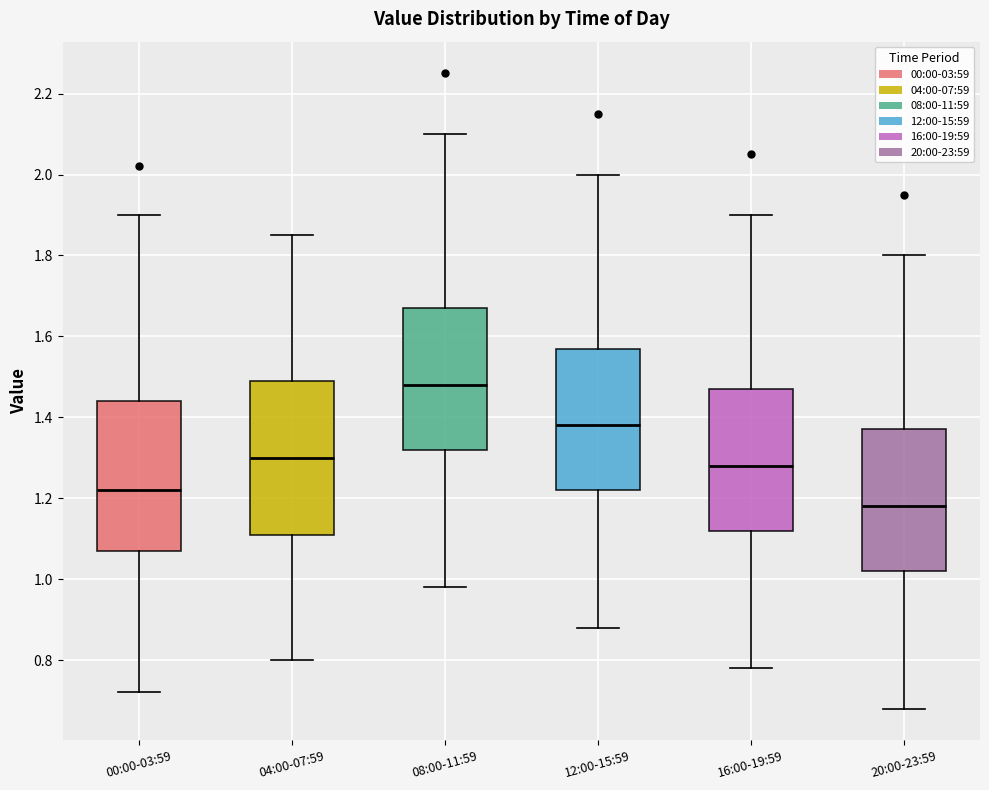

Reading left to right, read every box against the y-axis: the position of its median line, the range the box covers, and the ends of its whiskers. The values are not printed on the chart, so give them approximately, as read against the axis.

00:00-03:59: median 1.22, box 1.08 to 1.44, whiskers 0.72 to 1.90
04:00-07:59: median 1.30, box 1.12 to 1.50, whiskers 0.80 to 1.86
08:00-11:59: median 1.48, box 1.32 to 1.68, whiskers 0.98 to 2.10
12:00-15:59: median 1.38, box 1.22 to 1.58, whiskers 0.88 to 2.00
16:00-19:59: median 1.28, box 1.12 to 1.48, whiskers 0.78 to 1.90
20:00-23:59: median 1.18, box 1.02 to 1.38, whiskers 0.68 to 1.80